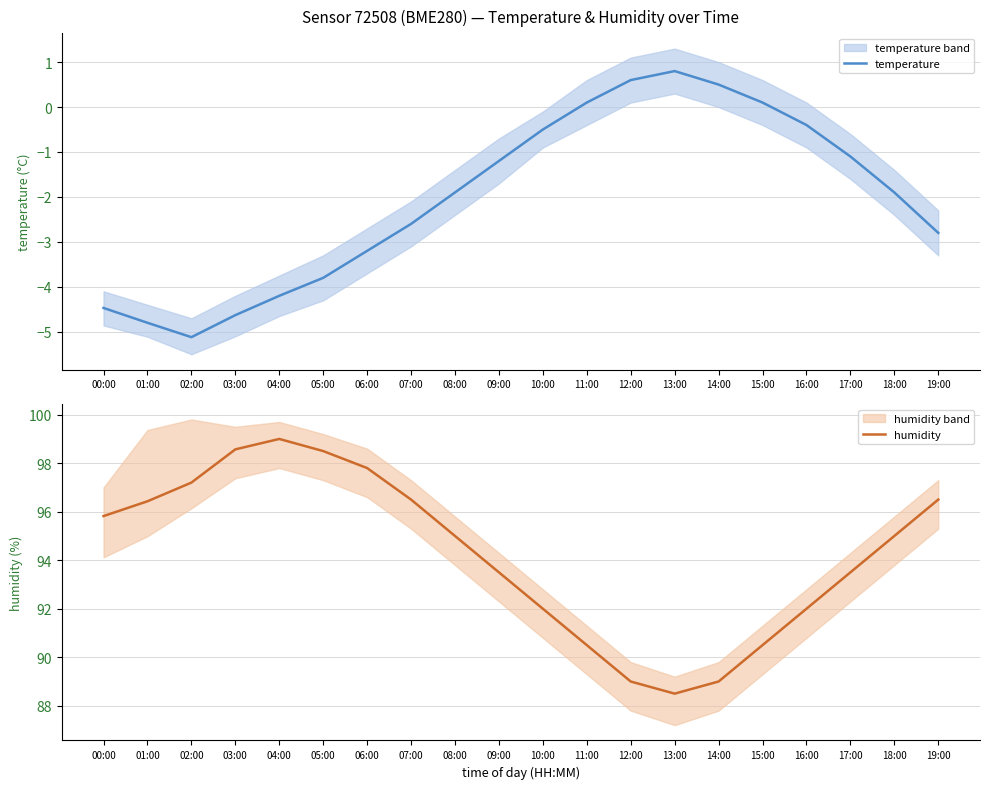

At 13:00, list the series in order from largest to smallest.

humidity, temperature